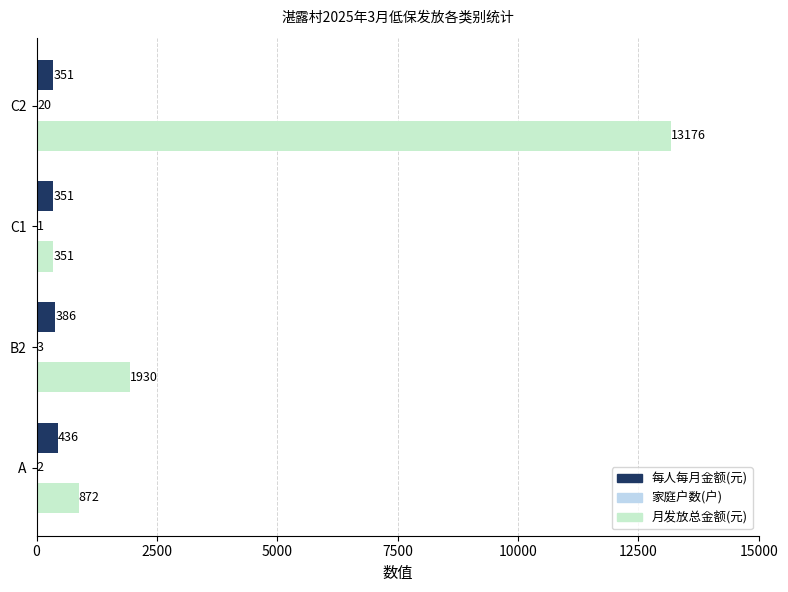

At which label does 月发放总金额(元) reach its peak?

C2